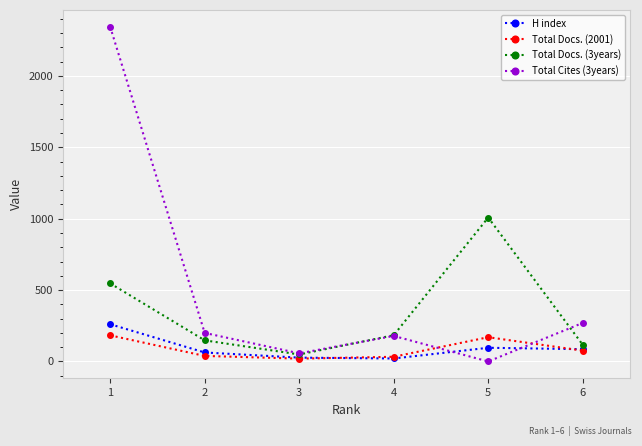

What is the approximate value of Total Docs. (3years) at 1?

547